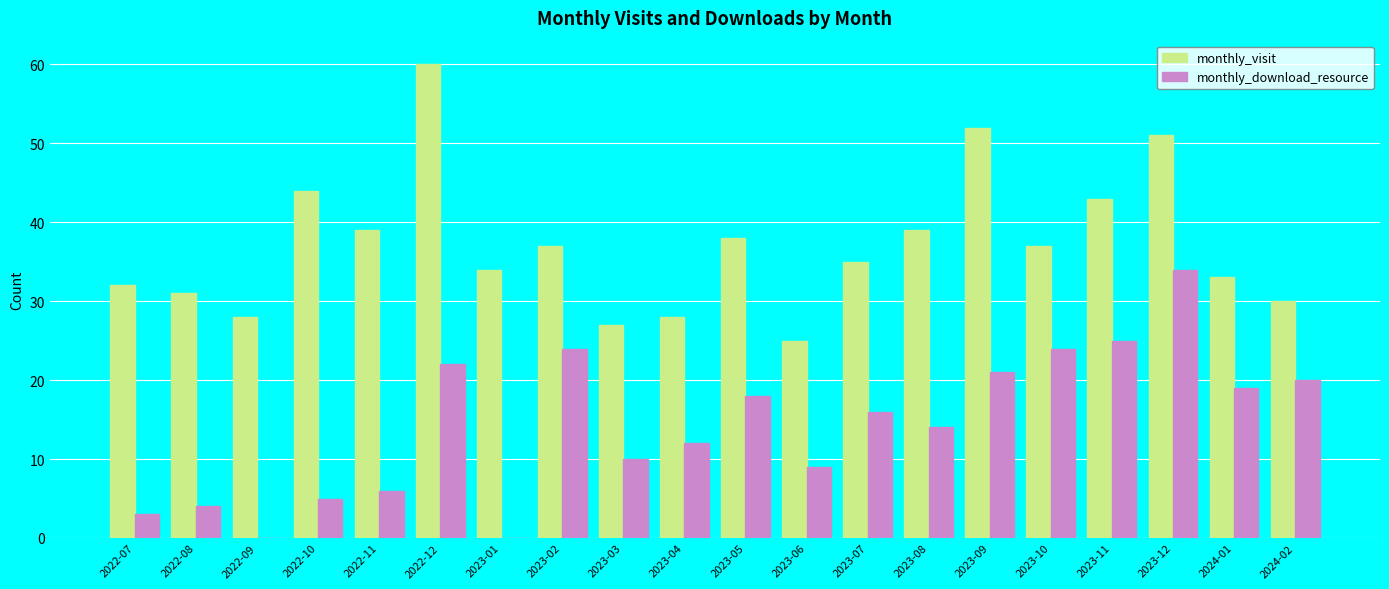

What is the sum of all monthly_download_resource values?

286